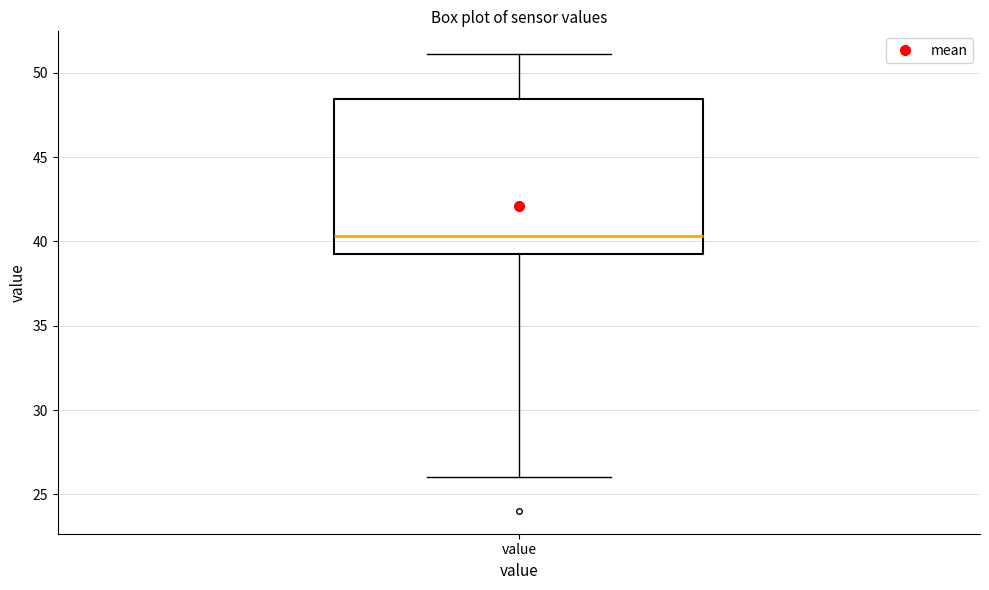

Transcribe this box plot: give where the median line is, the range the box spans, and where the two whiskers end, as read against the y-axis. The values are not printed on the chart, so give them approximately, as read against the axis.

median 40.5, box 39.5 to 48.5, whiskers 26.0 to 51.0